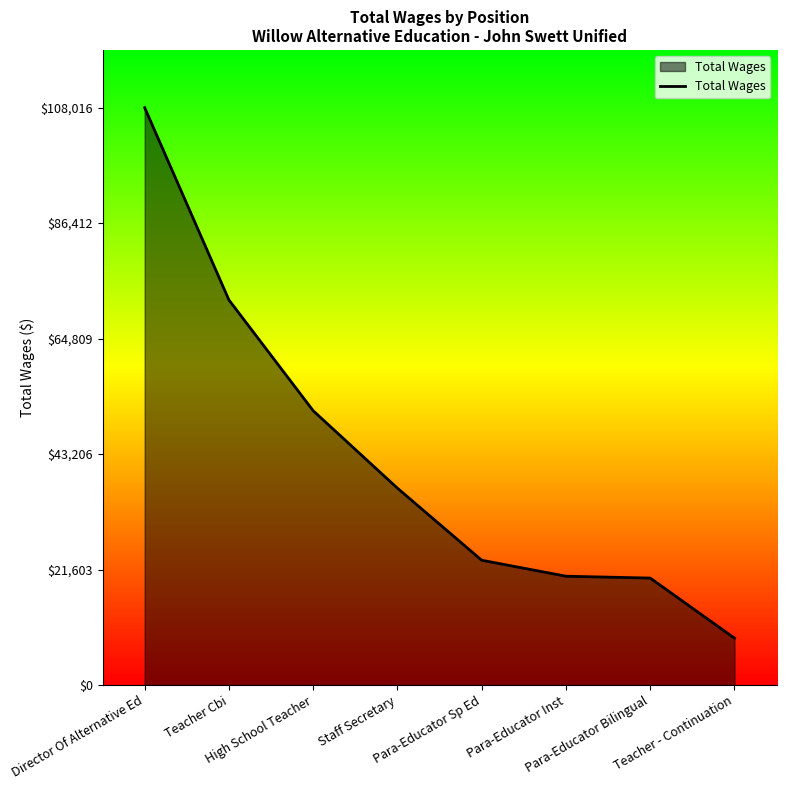

What is the difference between the maximum and minimum values?

99250